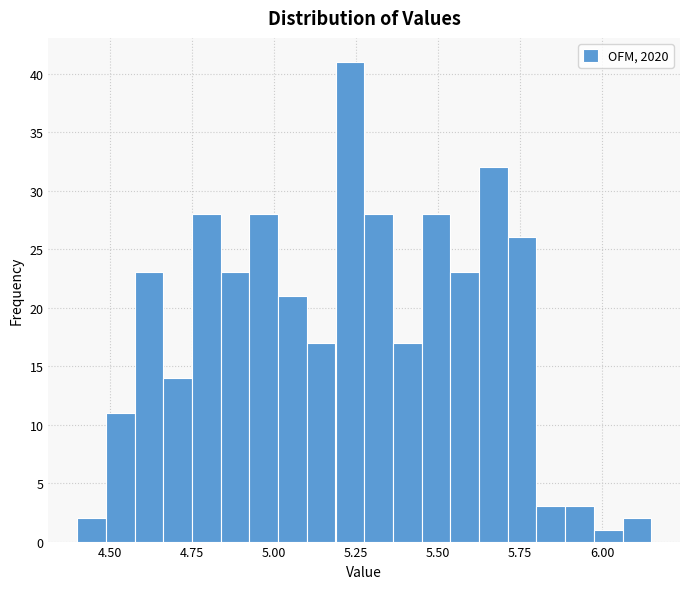

Around what value on the x-axis is the tallest bar? Give the approximate position of its centre, as read against the axis.

5.25